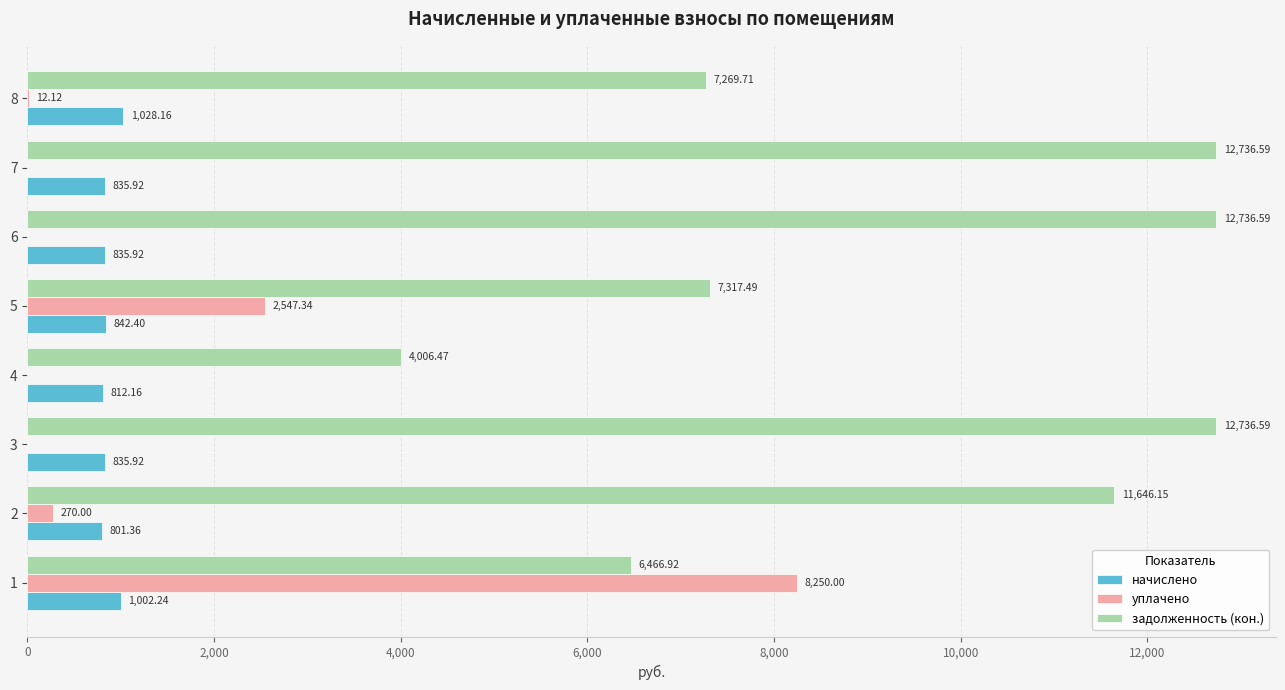

What is the total value across all series at 4?

4818.6